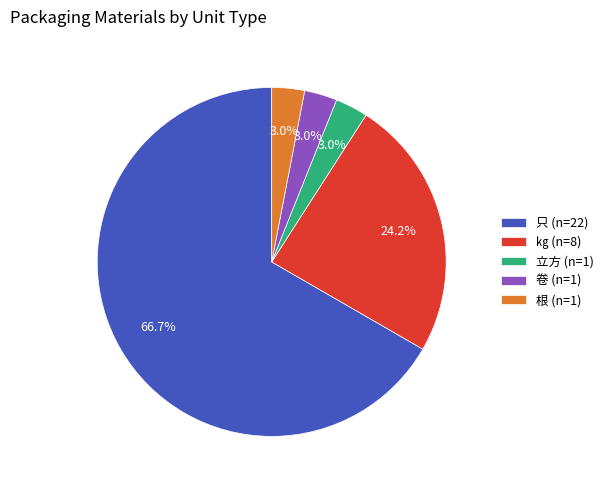

Which has a higher value, 卷 or 只?

只